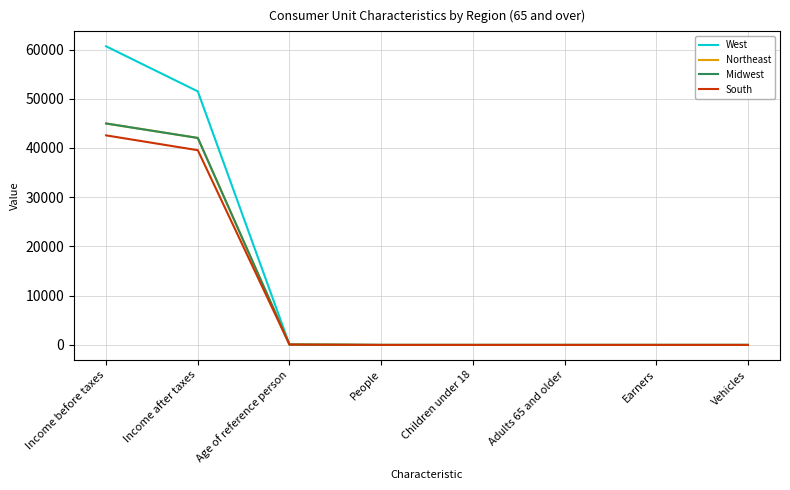

What is the approximate value of Northeast at Adults 65 and older?

1.4